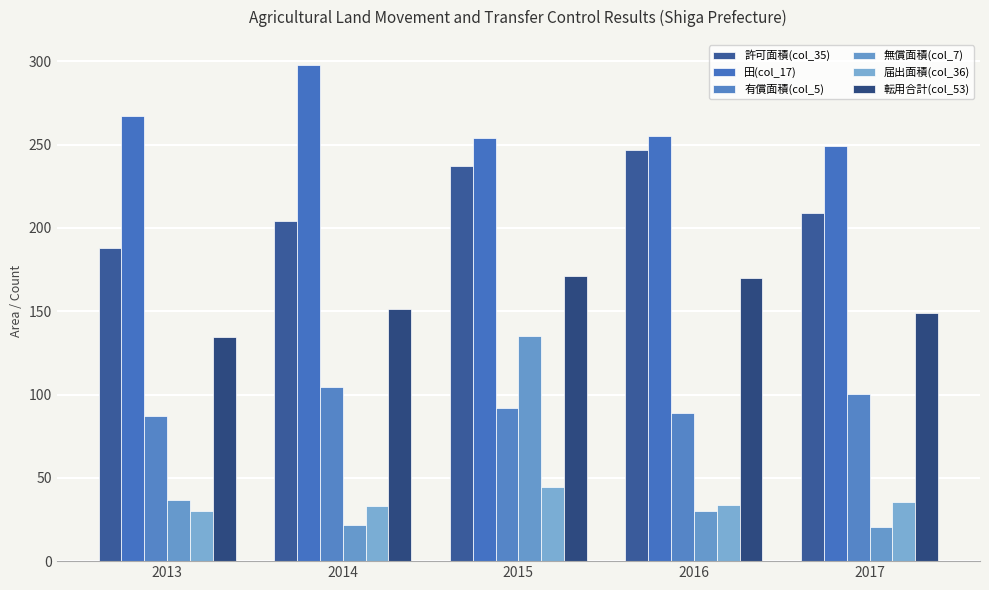

Is the value of 有償面積(col_5) at 2016 greater than the value of 無償面積(col_7) at 2014?

Yes